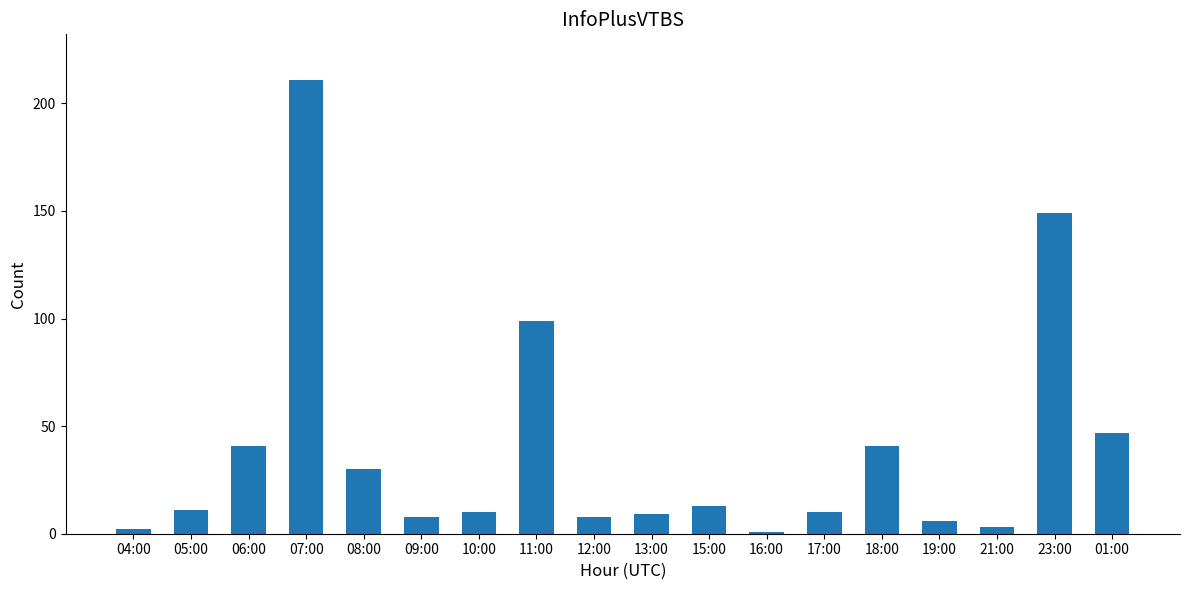

What is the difference between the values at 07:00 and 19:00?

205